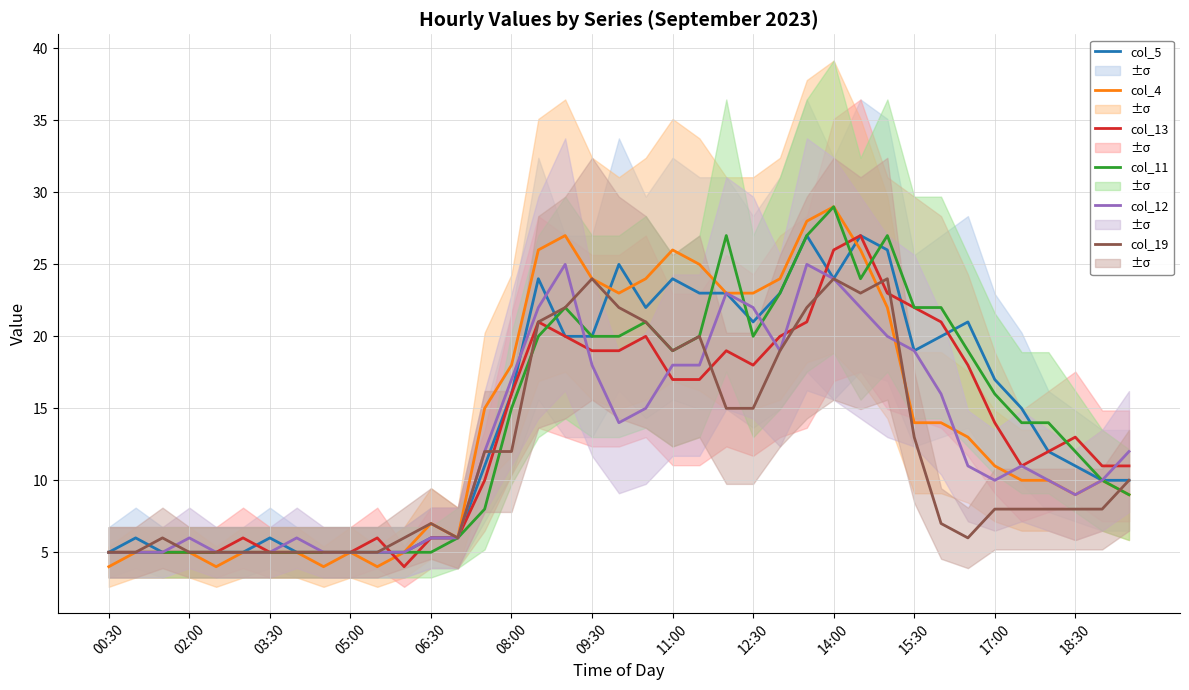

How many lines are shown in the chart?

6